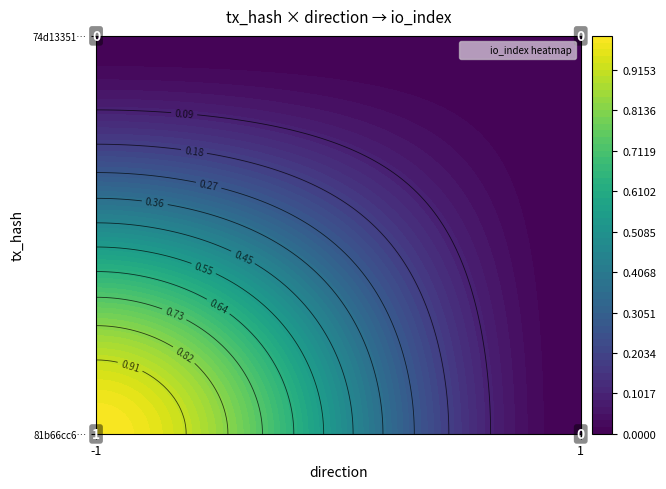

What is the total value across all series at -1?

1